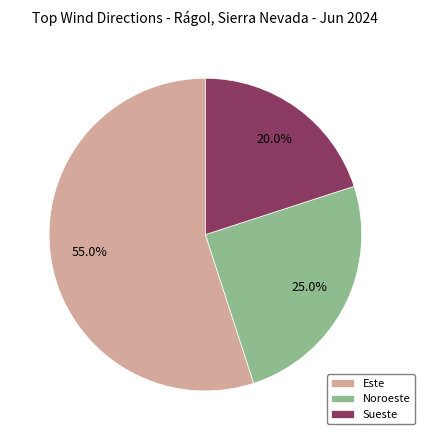

Which slice is the largest?

Este